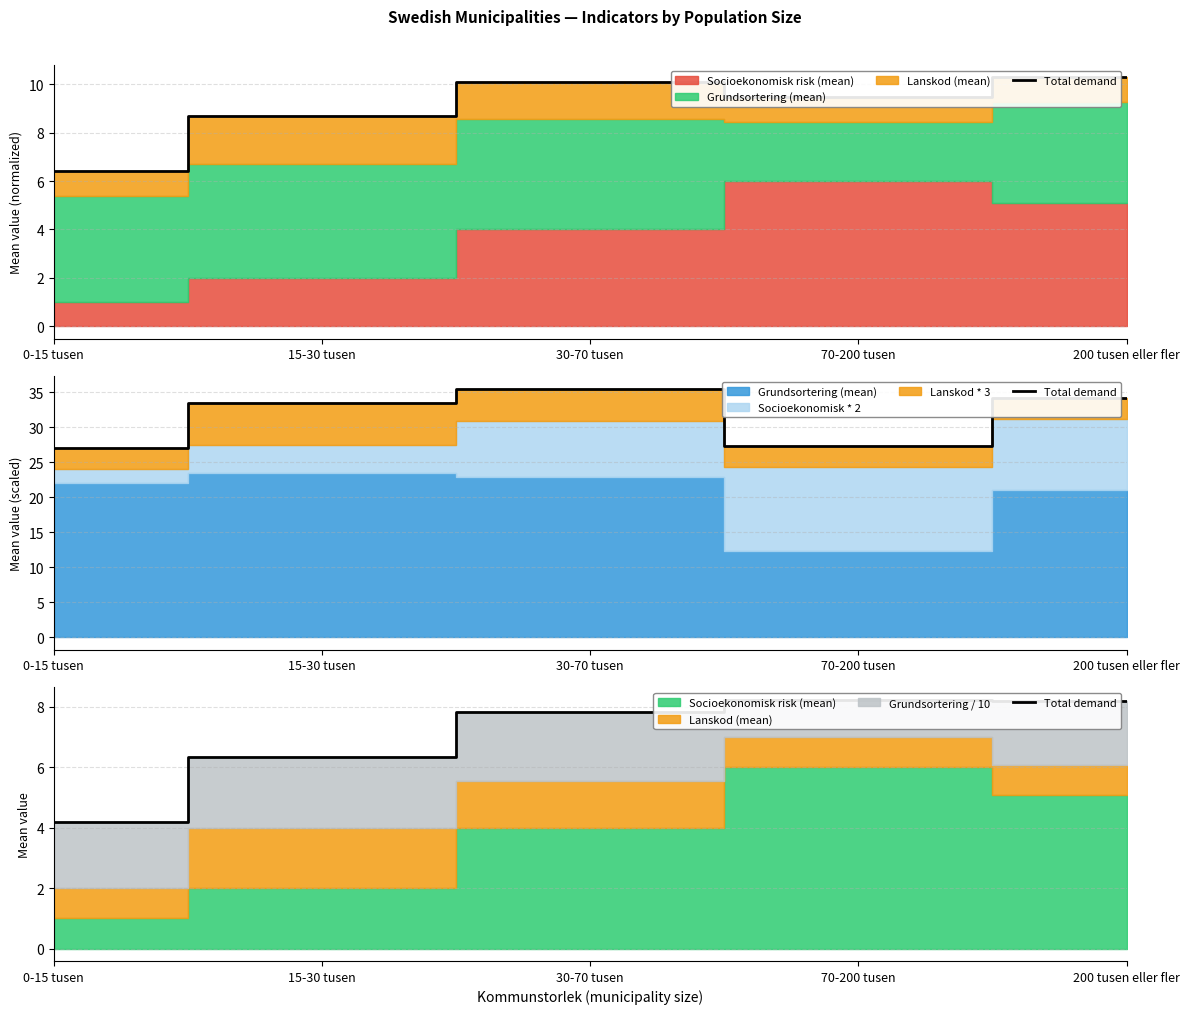

What is the value of the 4th point from the left?

8.2